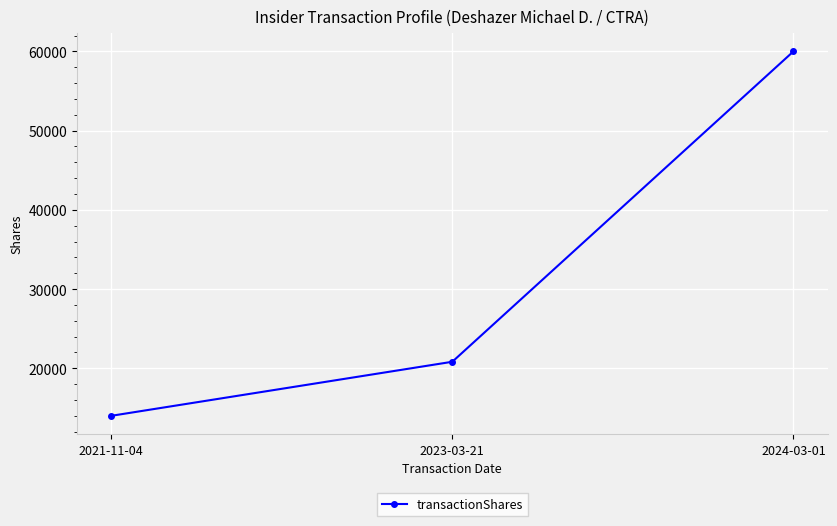

Count the values in the range 14000 to 60000.

3